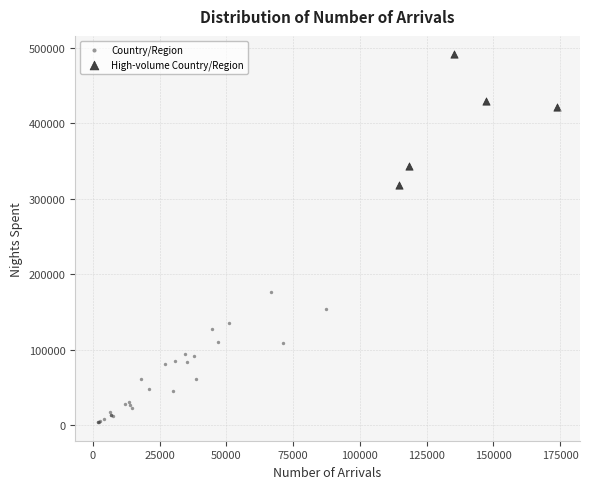

Which series contains the lowest Y value?

Country/Region